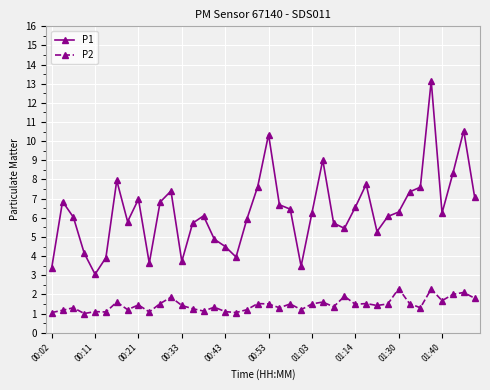

True or false: P2 has more than 0 interior local peaks.

True